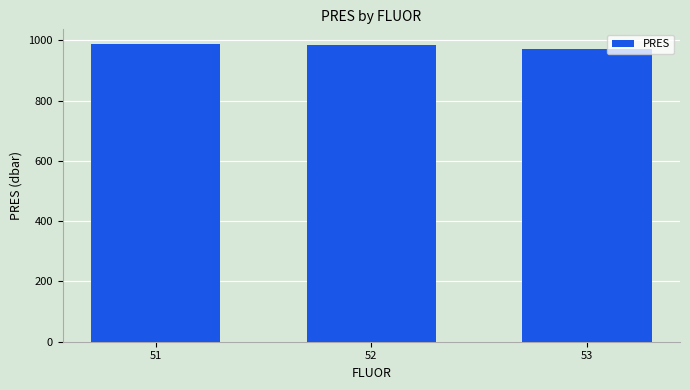

Does the chart contain any negative values?

No